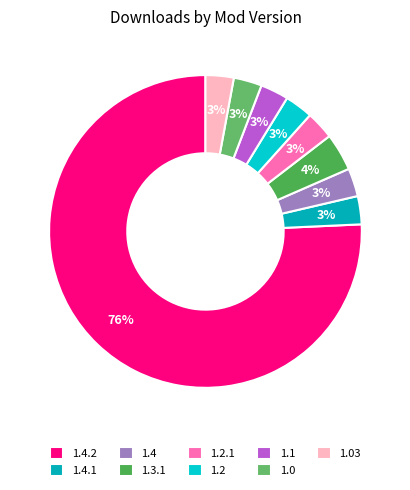

Which has a higher value, 1.03 or 1.2?

1.03